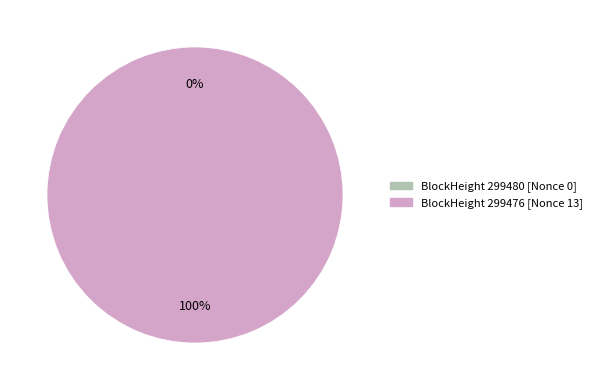

Which slice represents more than half of the pie?

299476